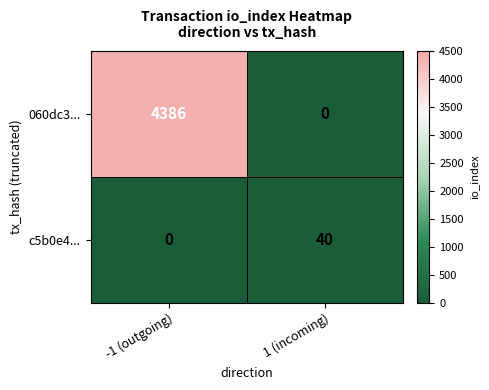

What is the sum of all 060dc3... values?

4386